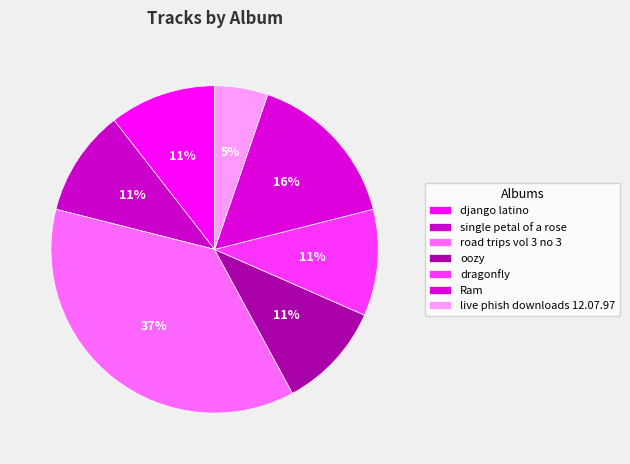

What portion of the pie excludes dragonfly?

89.5%